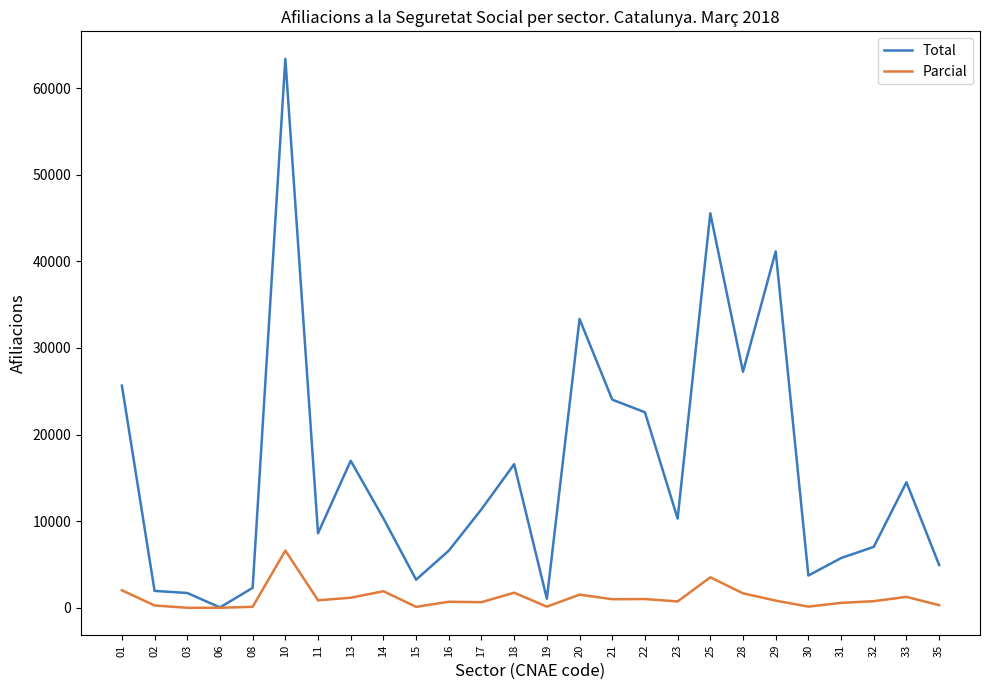

What are all the series names shown in the legend?

Total, Parcial